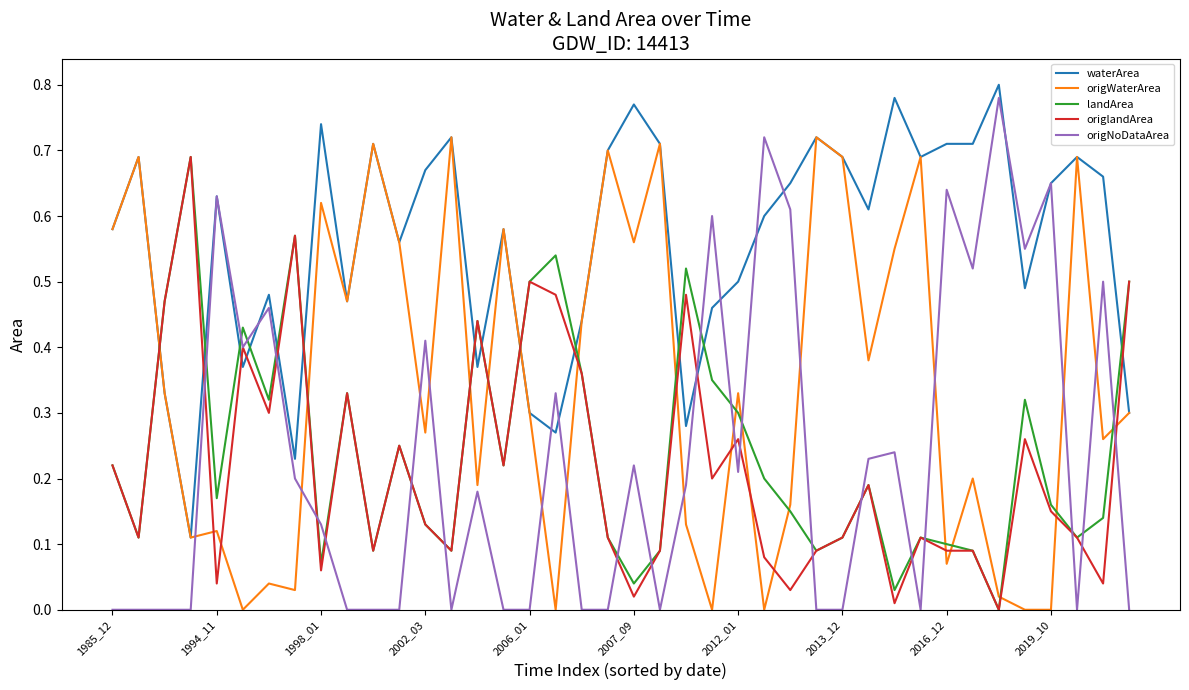

Which series has the largest range (max minus min)?

origNoDataArea